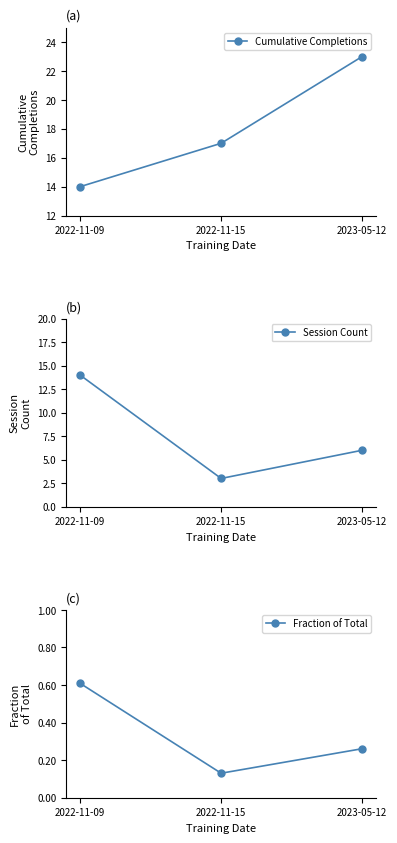

How many series are shown in this chart?

3